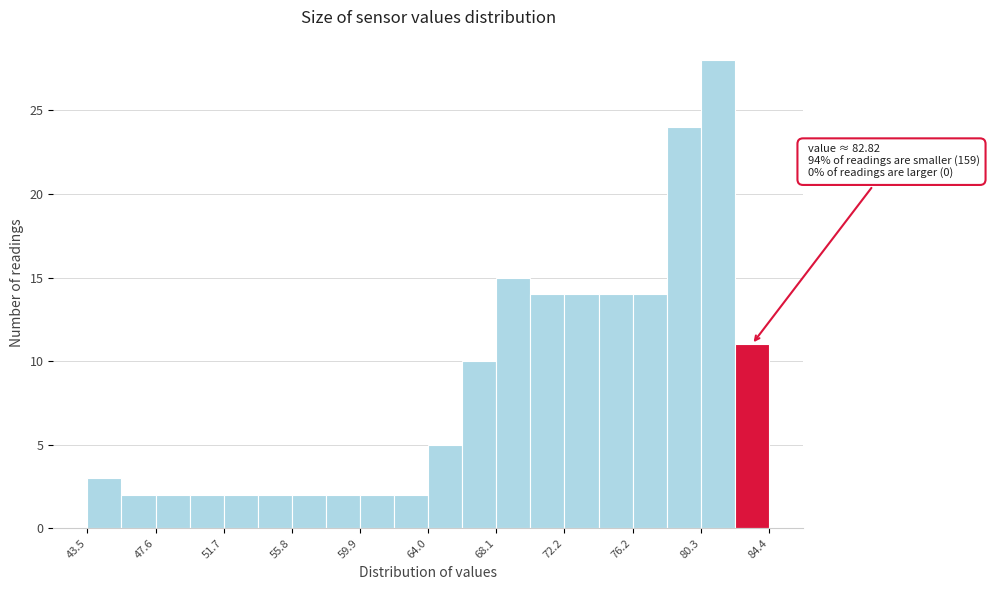

Which range on the x-axis has the tallest bar?

80.5 to 82.5